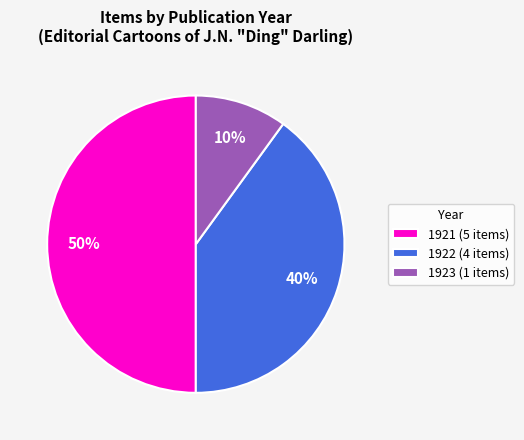

Does 1922 (4 items) account for over 50% of the chart?

No